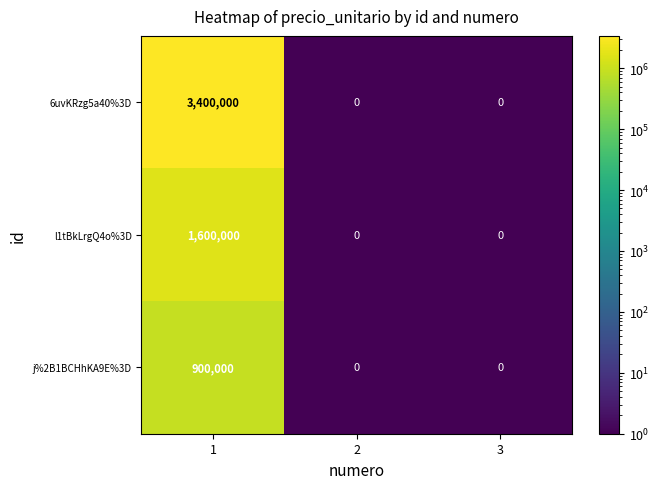

Count the l1tBkLrgQ4o%3D values in the range 0 to 1600000.

3